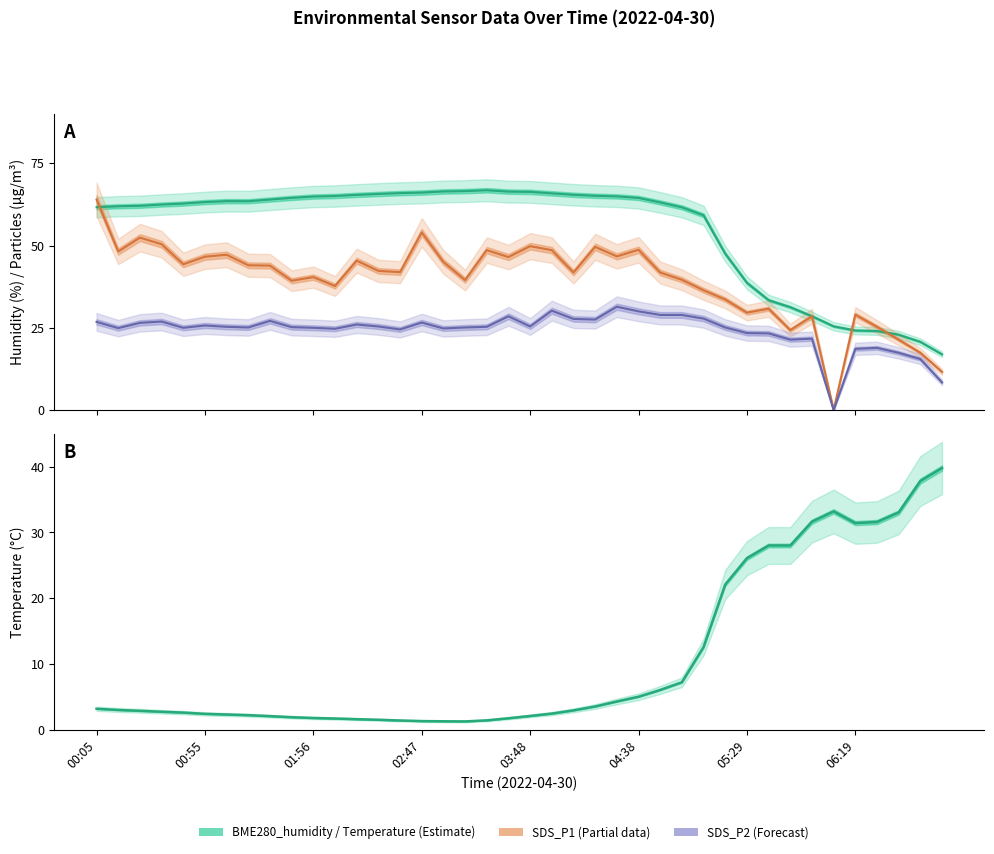

Between which two adjacent categories do BME280_temperature and SDS_P2 first intersect?

29 and 30